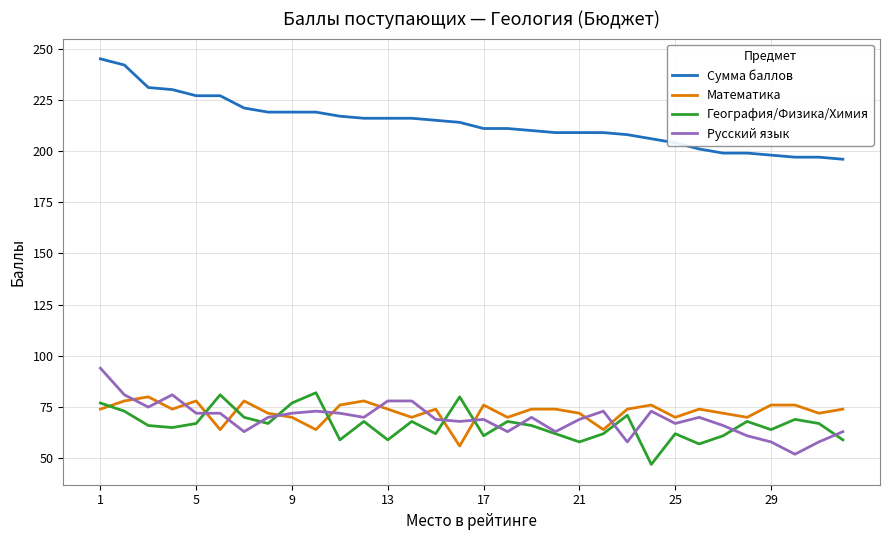

True or false: География/Физика/Химия and Сумма баллов cross at least once.

False